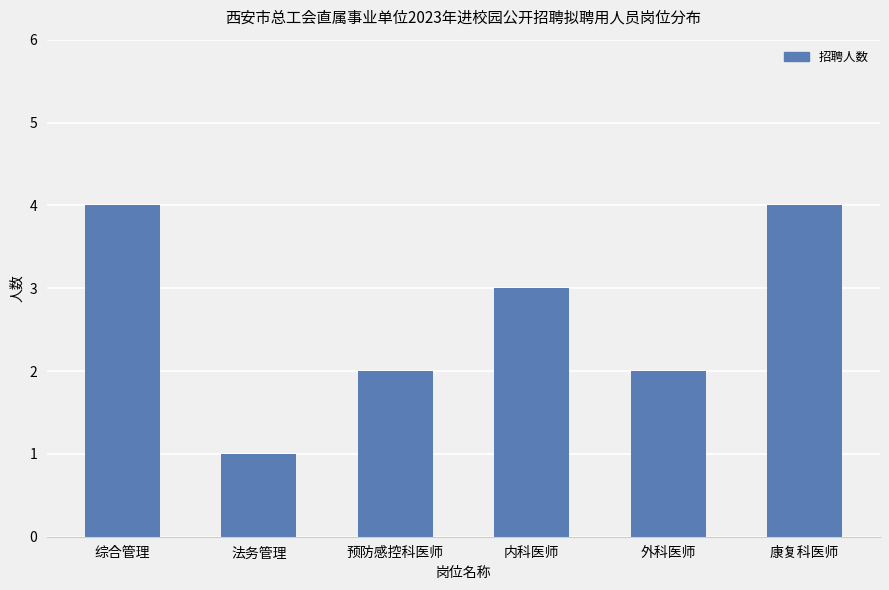

Approximately how many times larger is the value at 法务管理 compared to 内科医师?

0.3